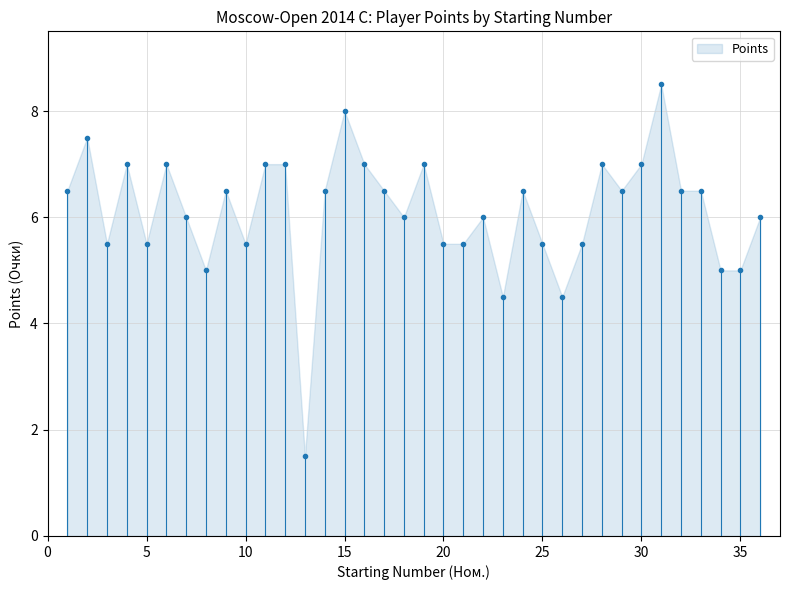

How many lines are shown in the chart?

1